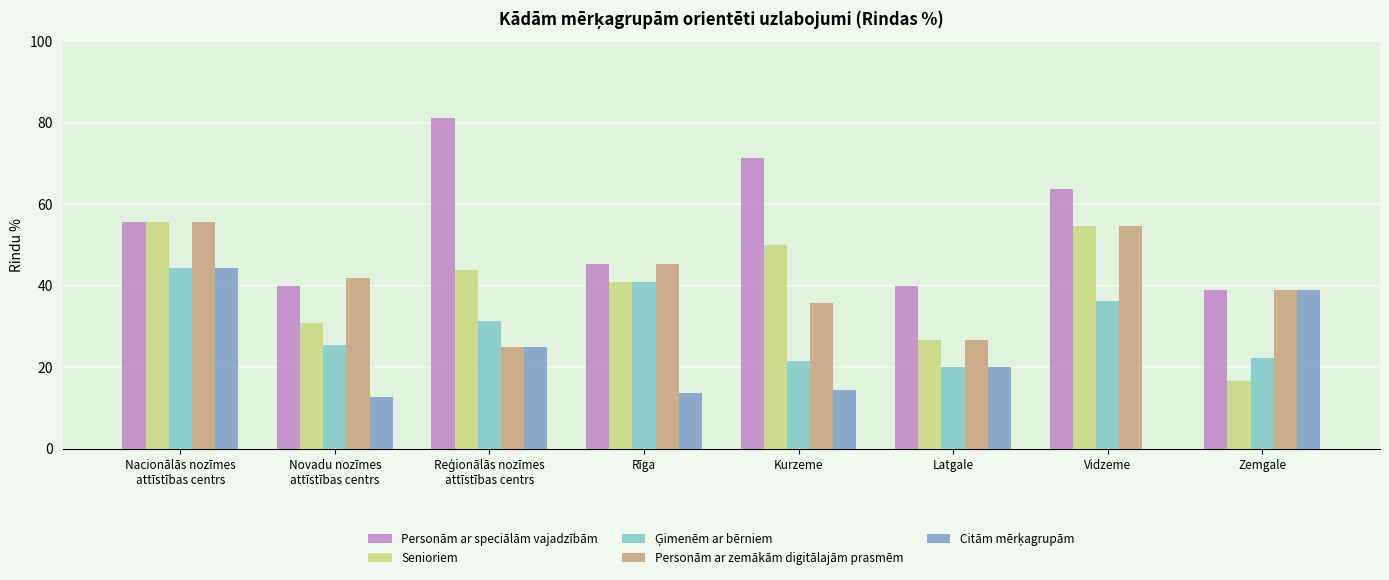

Read the Personām ar zemākām digitālajām prasmēm value at Zemgale.

38.9